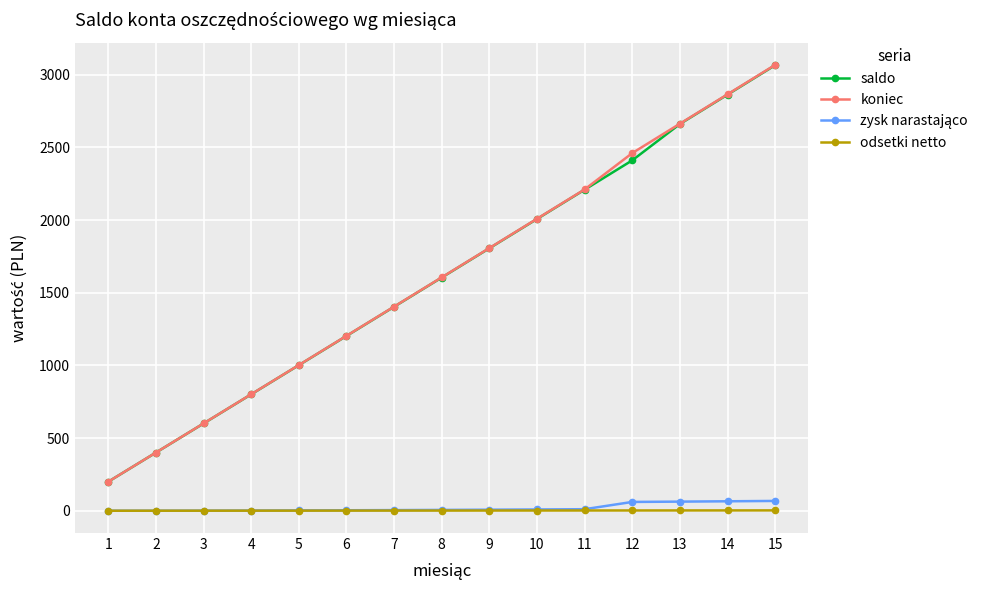

Where is koniec nearest to the value 1633?

8